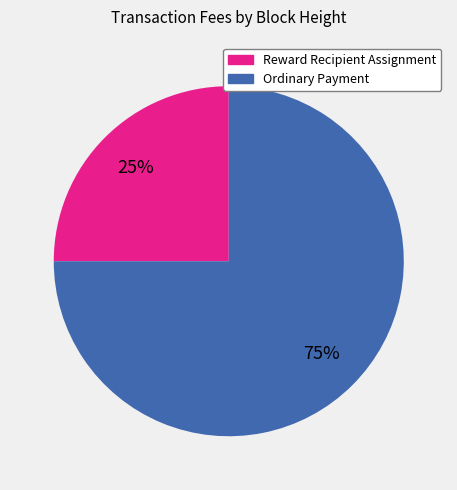

To the nearest percent, what is the average slice percentage?

50%